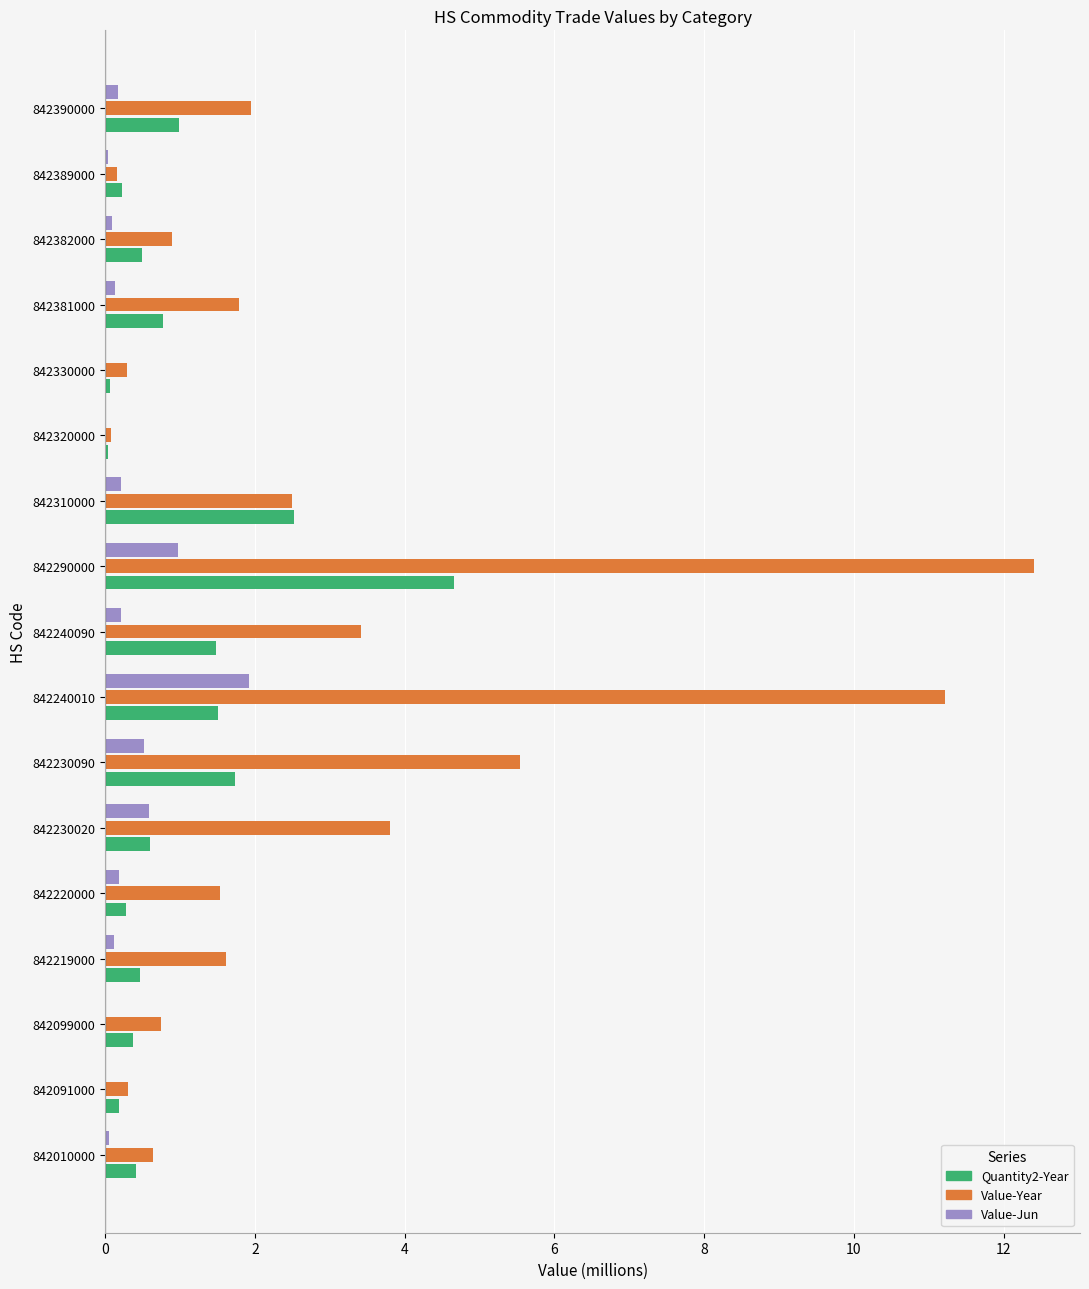

The value of Quantity2-Year at 842240090 is 0.6. True or false?

False